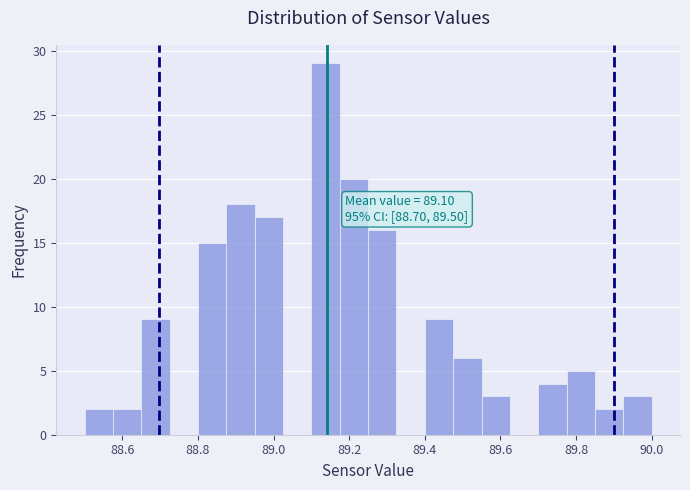

Around what value on the x-axis is the tallest bar? Give the approximate position of its centre, as read against the axis.

89.14